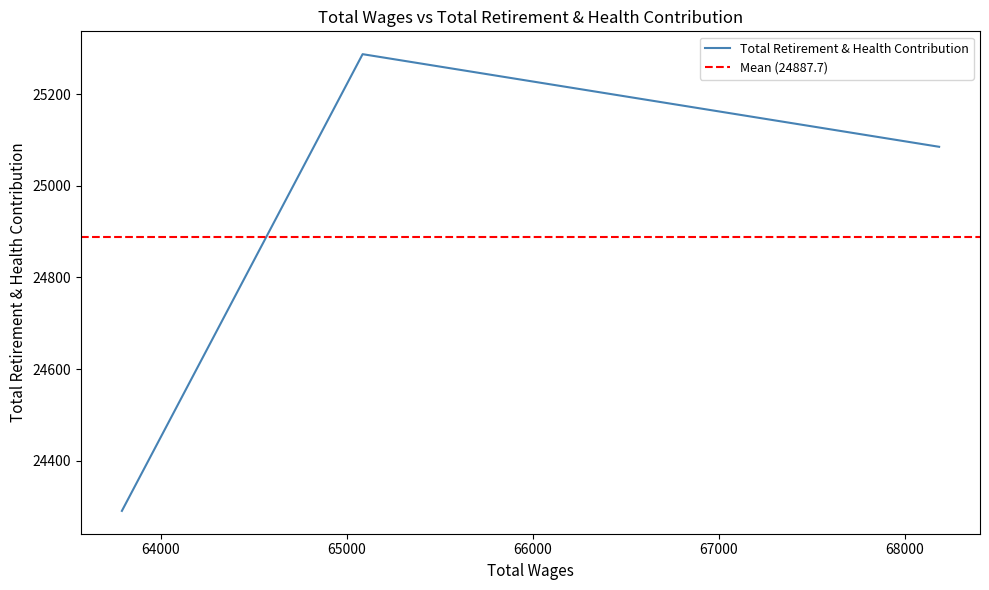

Between 63790.0 and 68183.0, which is larger?

68183.0